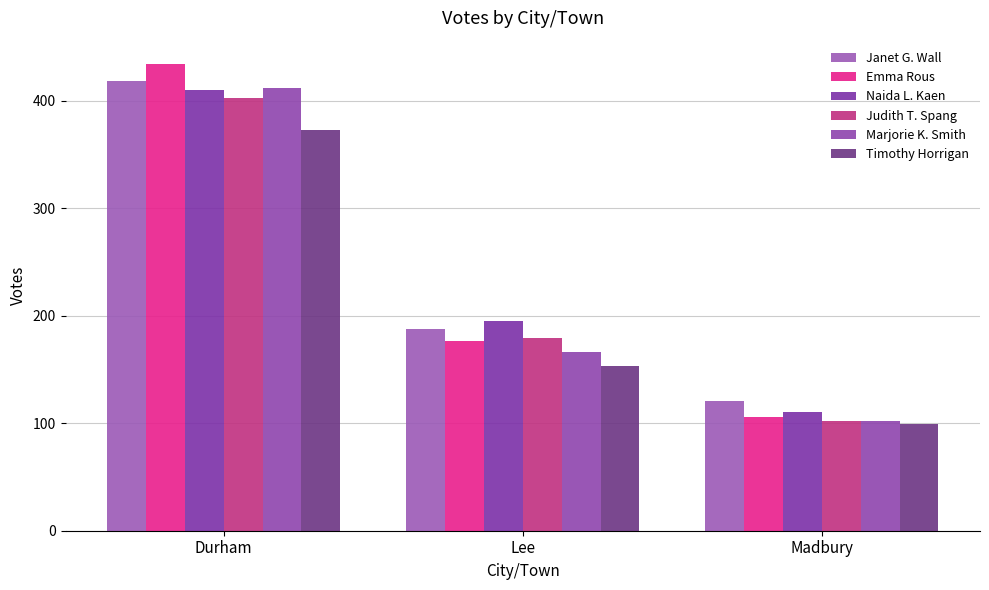

At how many categories does at least one series exceed 378?

1